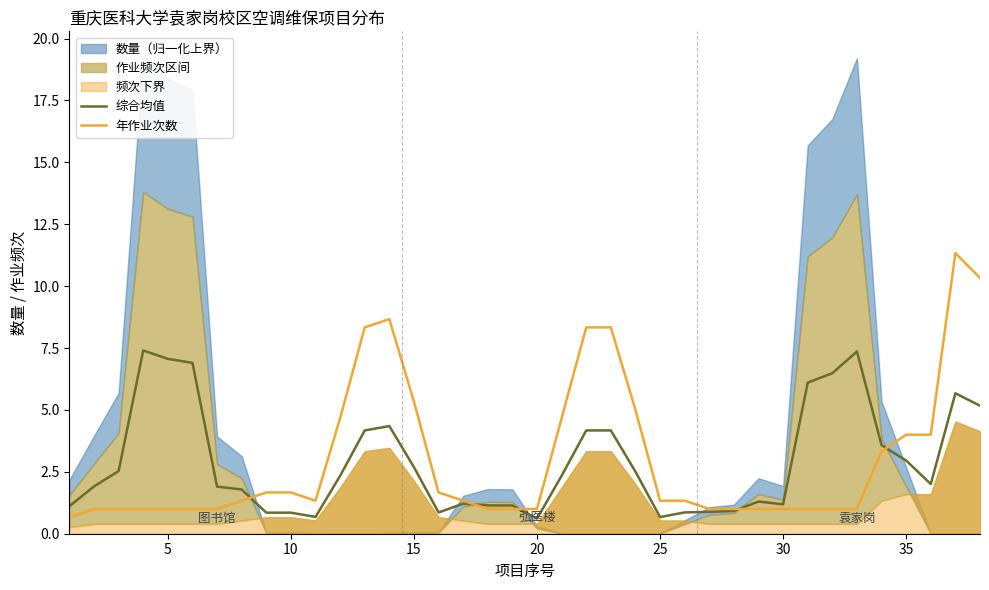

What is the lowest value of the 综合均值 series?

0.6